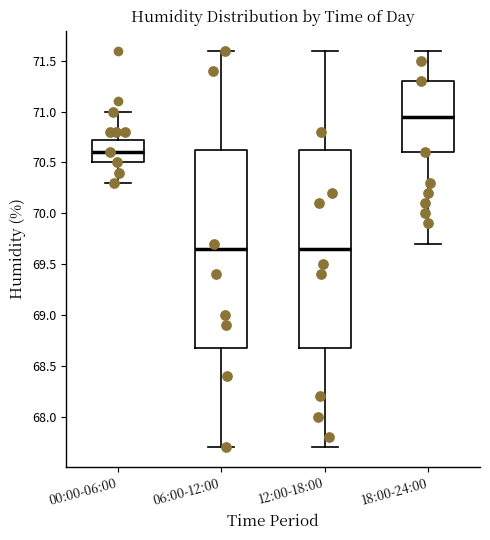

Reading left to right, transcribe this box plot: for each box, give where its median line is, the range the box spans, and where its two whiskers end, as read against the y-axis. The values are not printed on the chart, so give them approximately, as read against the axis.

00:00-06:00: median 70.60, box 70.50 to 70.75, whiskers 70.30 to 71.00
06:00-12:00: median 69.65, box 68.70 to 70.65, whiskers 67.70 to 71.60
12:00-18:00: median 69.65, box 68.70 to 70.65, whiskers 67.70 to 71.60
18:00-24:00: median 70.95, box 70.60 to 71.30, whiskers 69.70 to 71.60